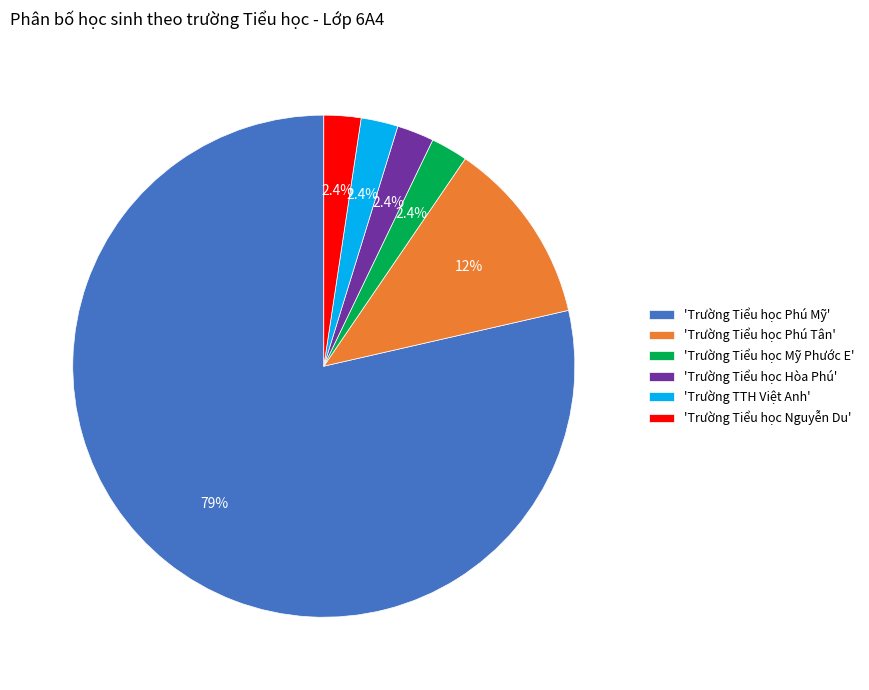

Is there any slice that represents more than half of the pie?

Yes